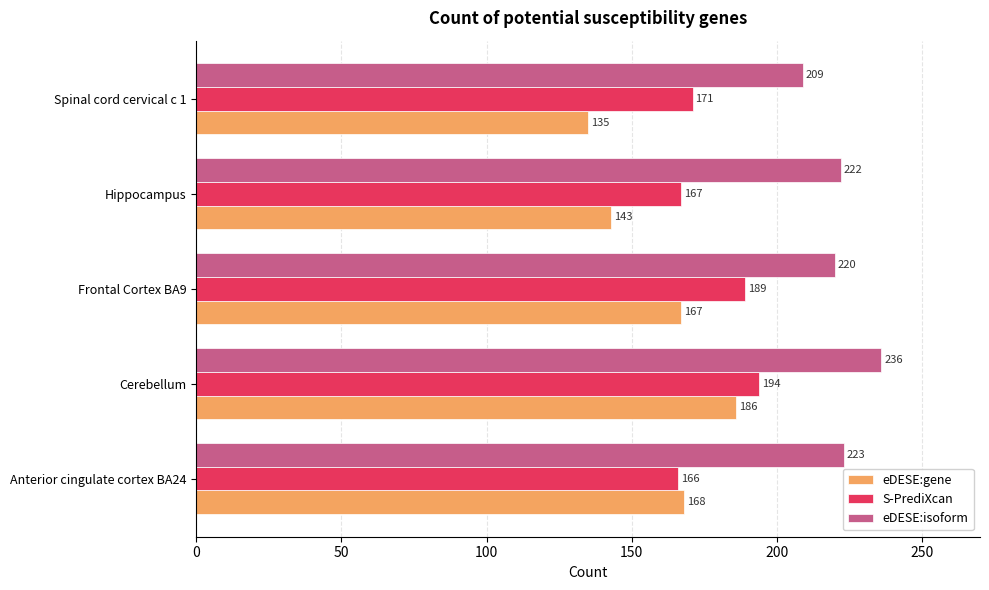

What is the sum of all eDESE:isoform values?

1110